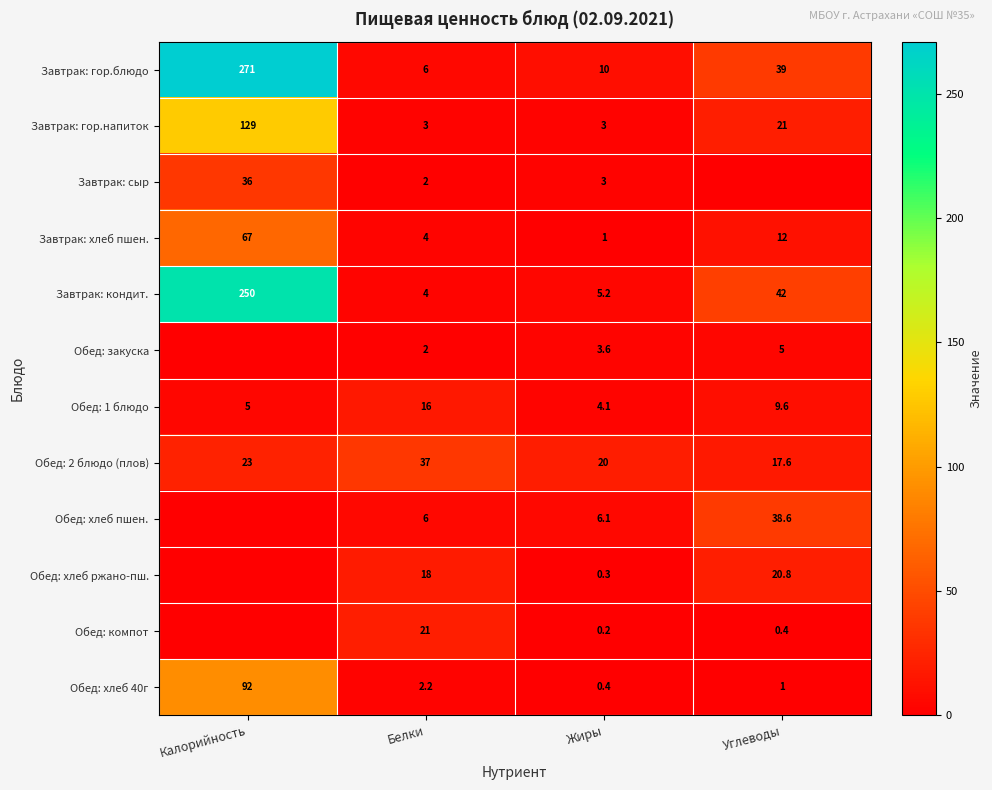

Is it true that Завтрак: кондит. equals 360.8 at Калорийность?

False